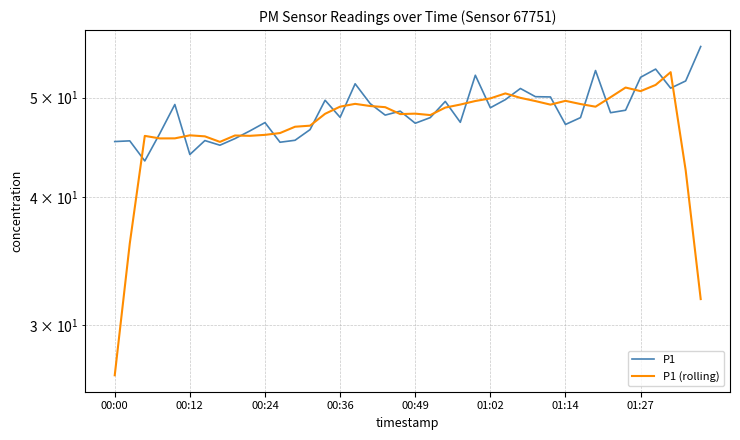

What is the difference between the P1 (rolling) values at 24 and 8?

3.7